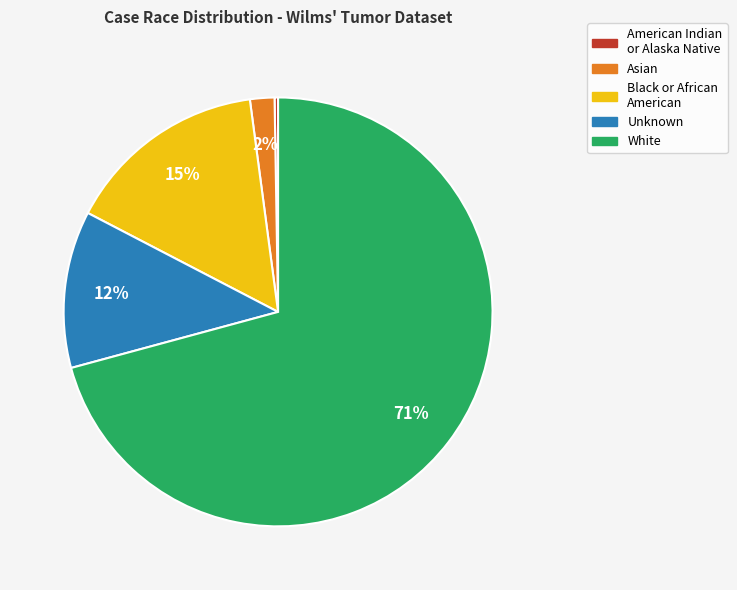

Is there any slice that represents more than half of the pie?

Yes